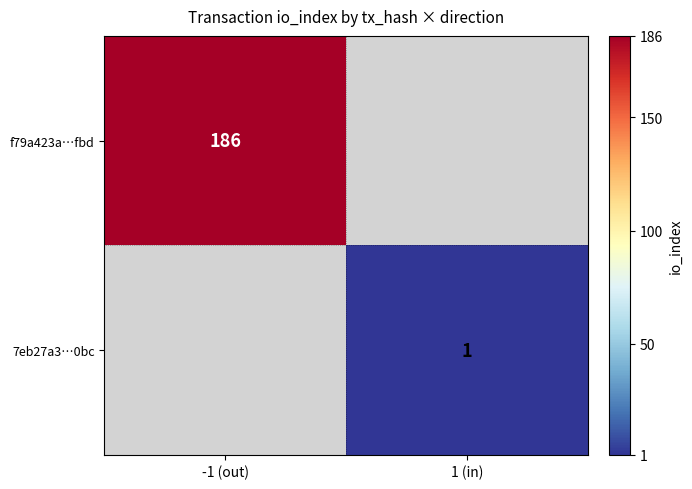

Which label corresponds to the smallest value in the chart?

1 (in)